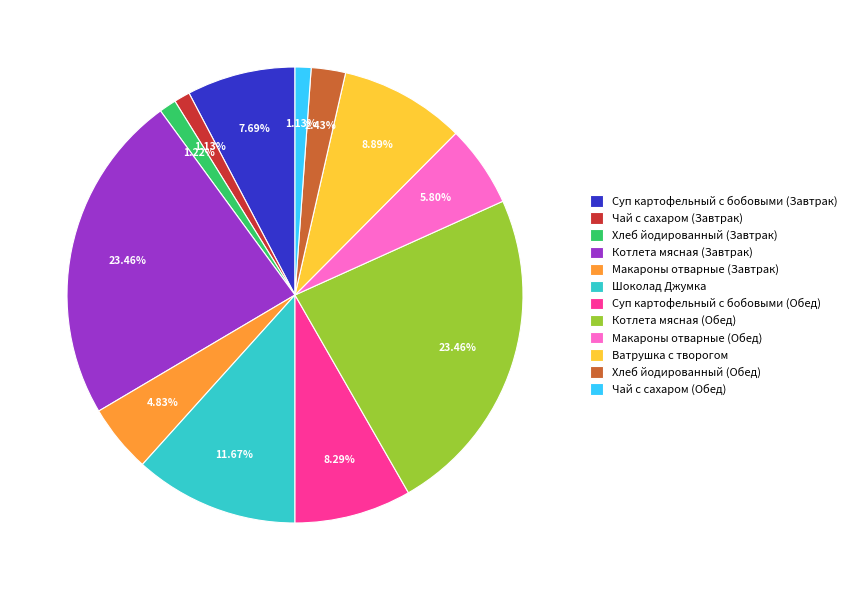

What is the ratio of the value at Макароны отварные (Обед) to the value at Суп картофельный с бобовыми (Обед)?

0.7